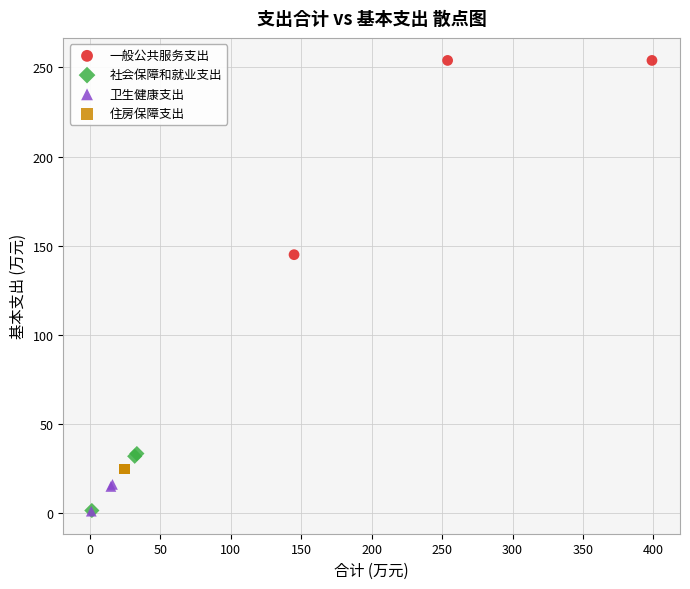

What are all the series names shown in the legend?

一般公共服务支出, 社会保障和就业支出, 卫生健康支出, 住房保障支出